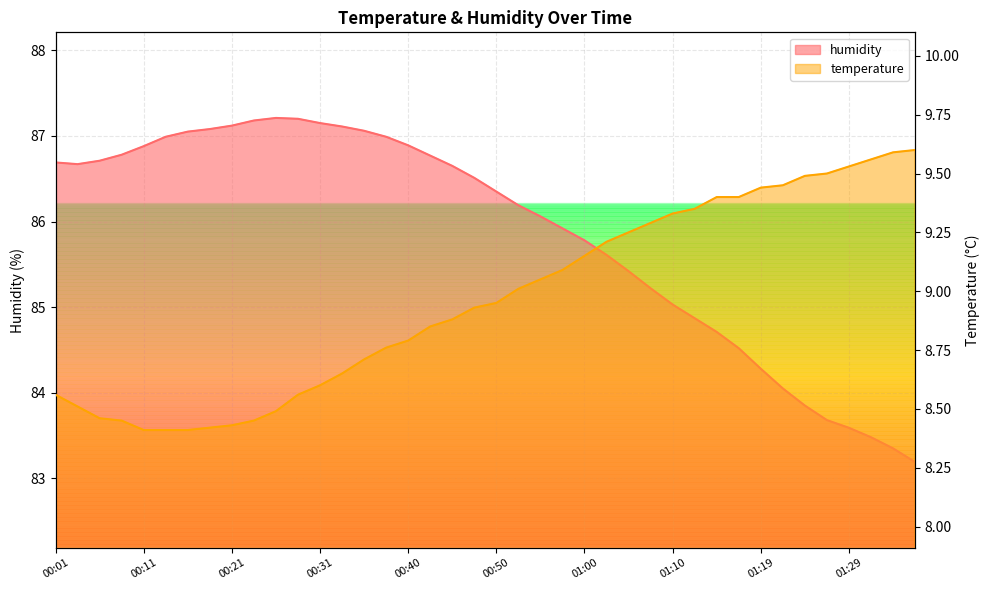

Is it true that humidity equals 87.1 at 00:21?

True